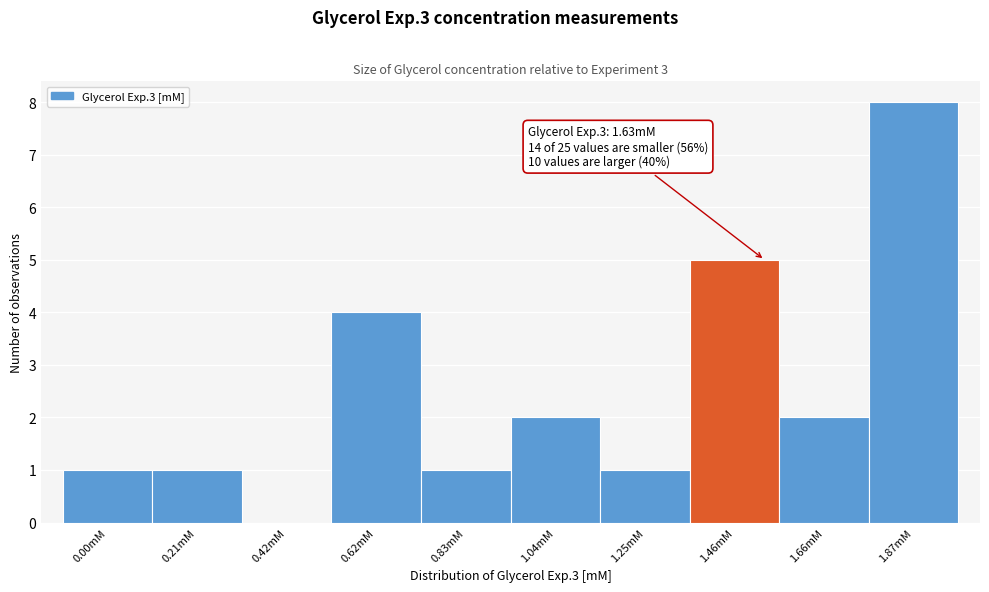

Reading left to right, what are all the values shown in this chart?

0.00mM=1	0.21mM=1	0.42mM=0	0.62mM=4	0.83mM=1	1.04mM=2	1.25mM=1	1.46mM=5	1.66mM=2	1.87mM=8